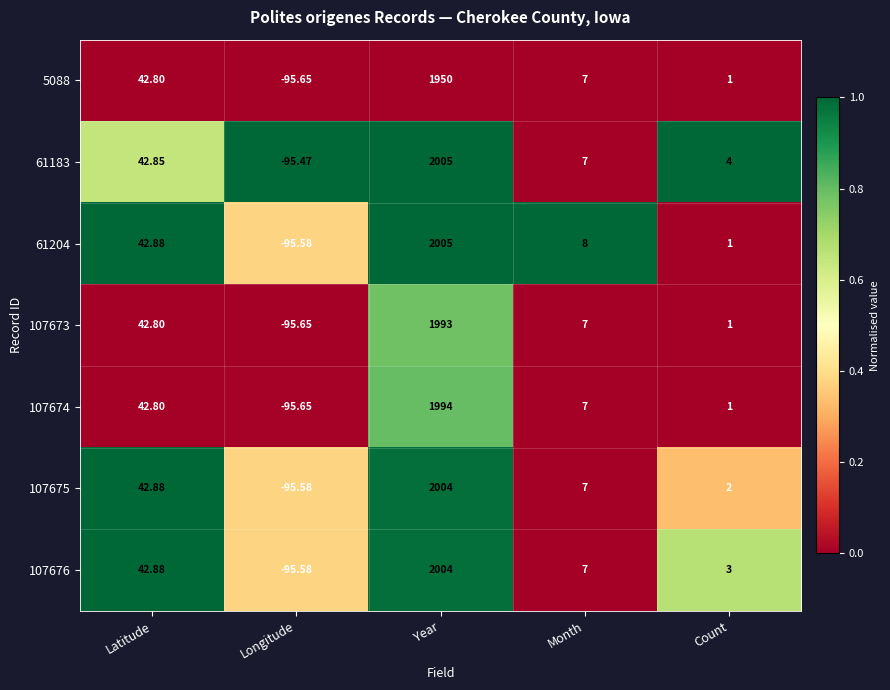

Is the value of 61204 at Year greater than the value of 107675 at Longitude?

Yes